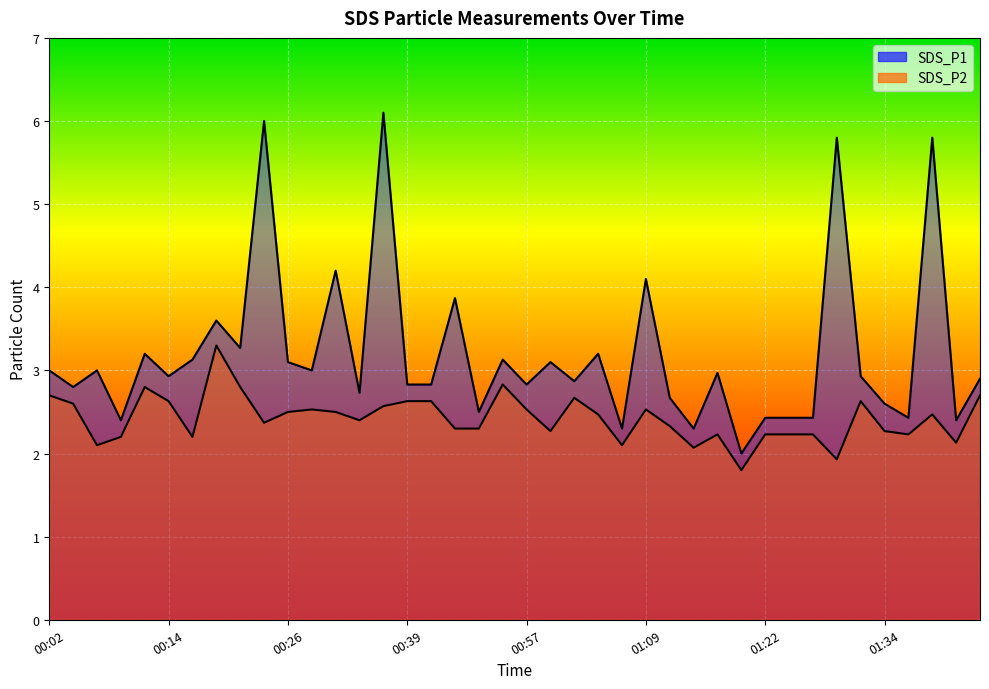

How many lines are shown in the chart?

2